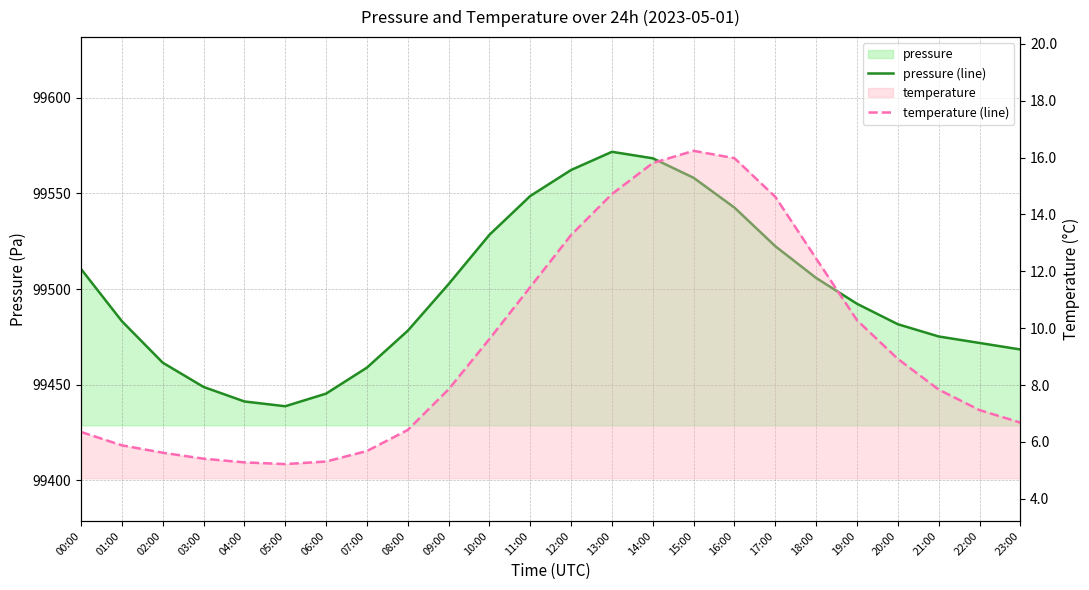

How many data points in temperature (line) are less than 7?

10